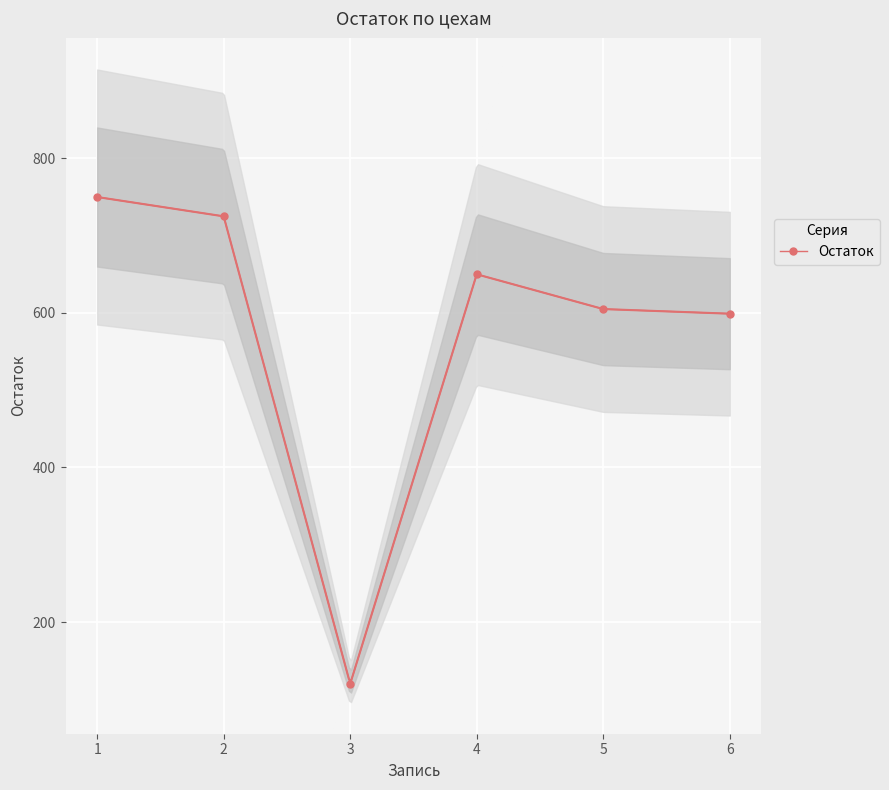

Is it true that the value at 3 is 120?

True